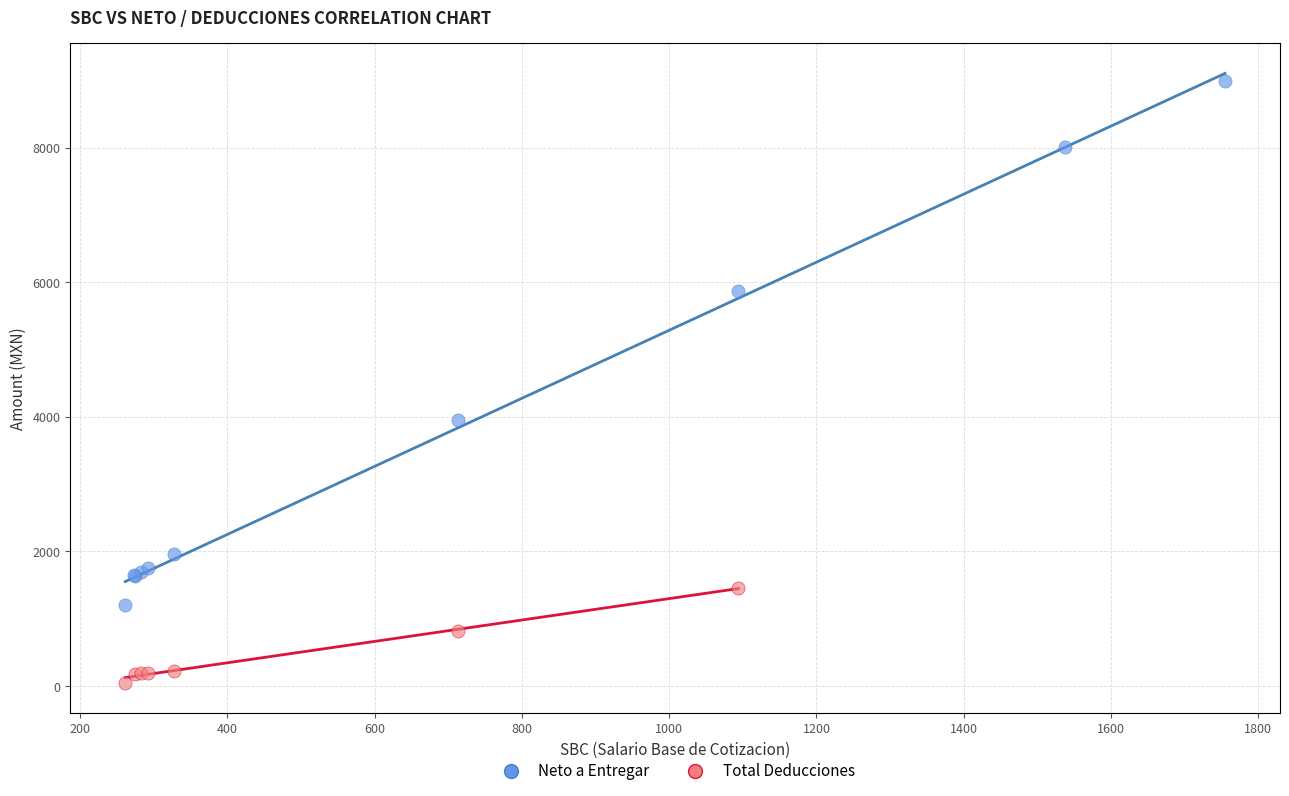

Which series has the widest spread of Y values?

Neto a Entregar